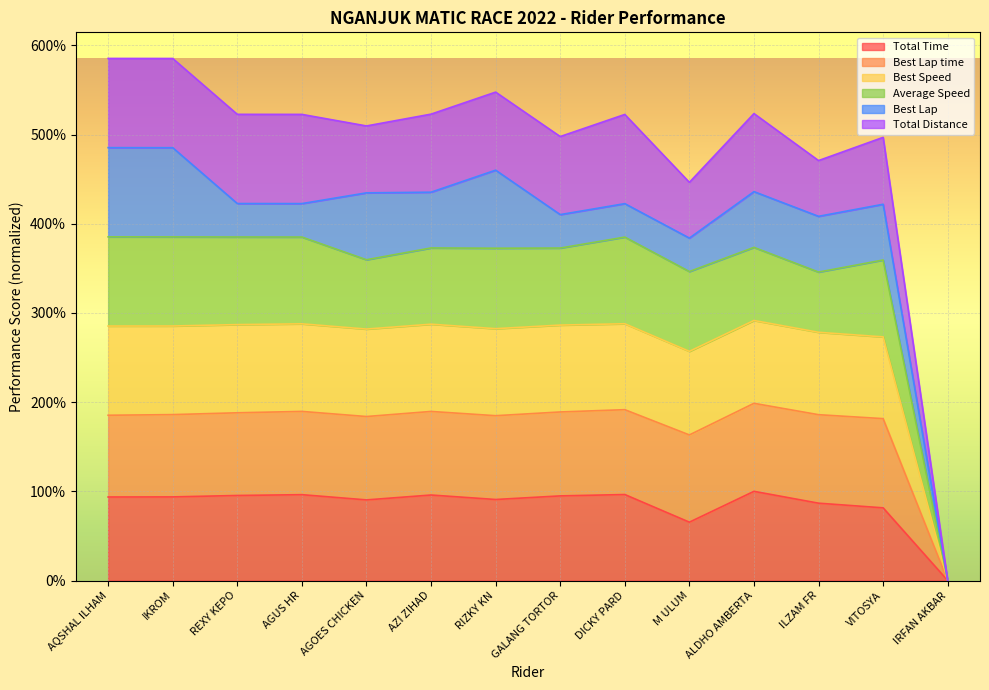

What is the label of the 4th point from the right?

ALDHO AMBERTA